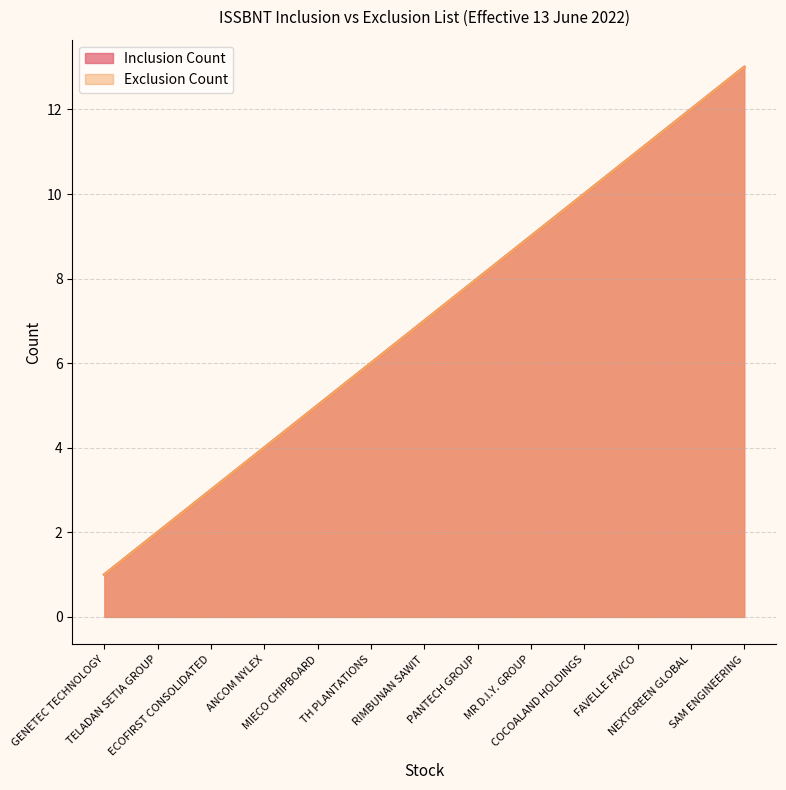

True or false: Inclusion Count and Exclusion Count cross at least once.

False